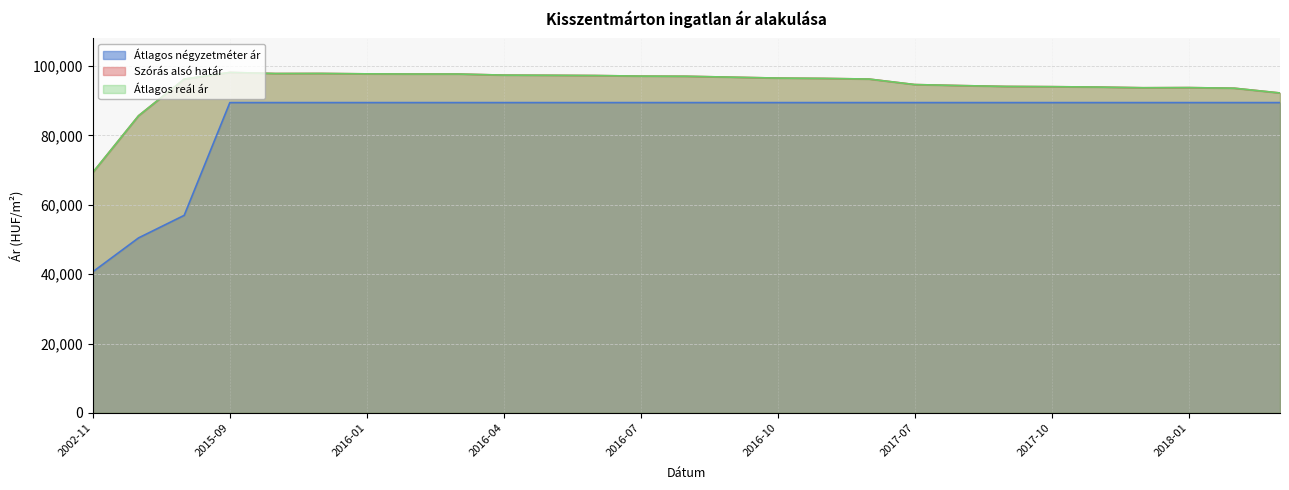

List the series in order of their peak value, lowest first.

Átlagos négyzetméter ár, Szórás alsó határ, Átlagos reál ár